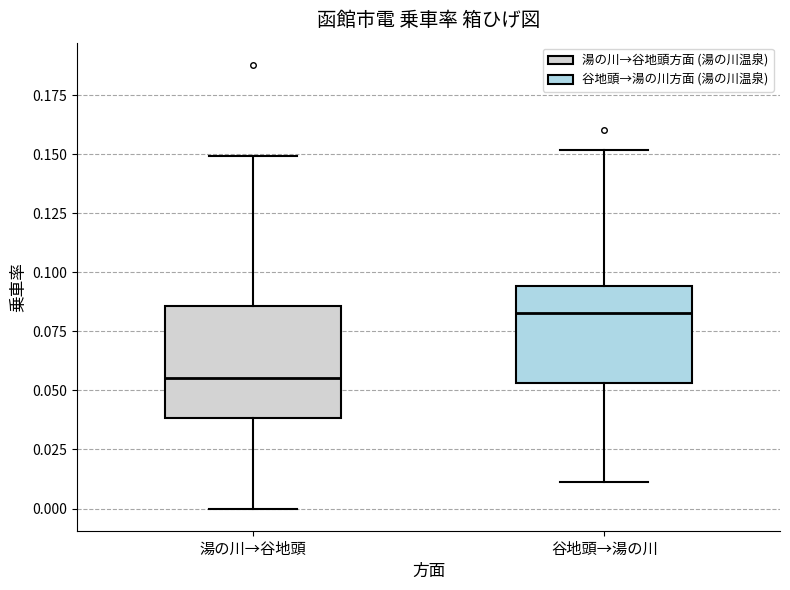

Comparing the boxes themselves (not the whiskers), which one is the tallest?

湯の川→谷地頭